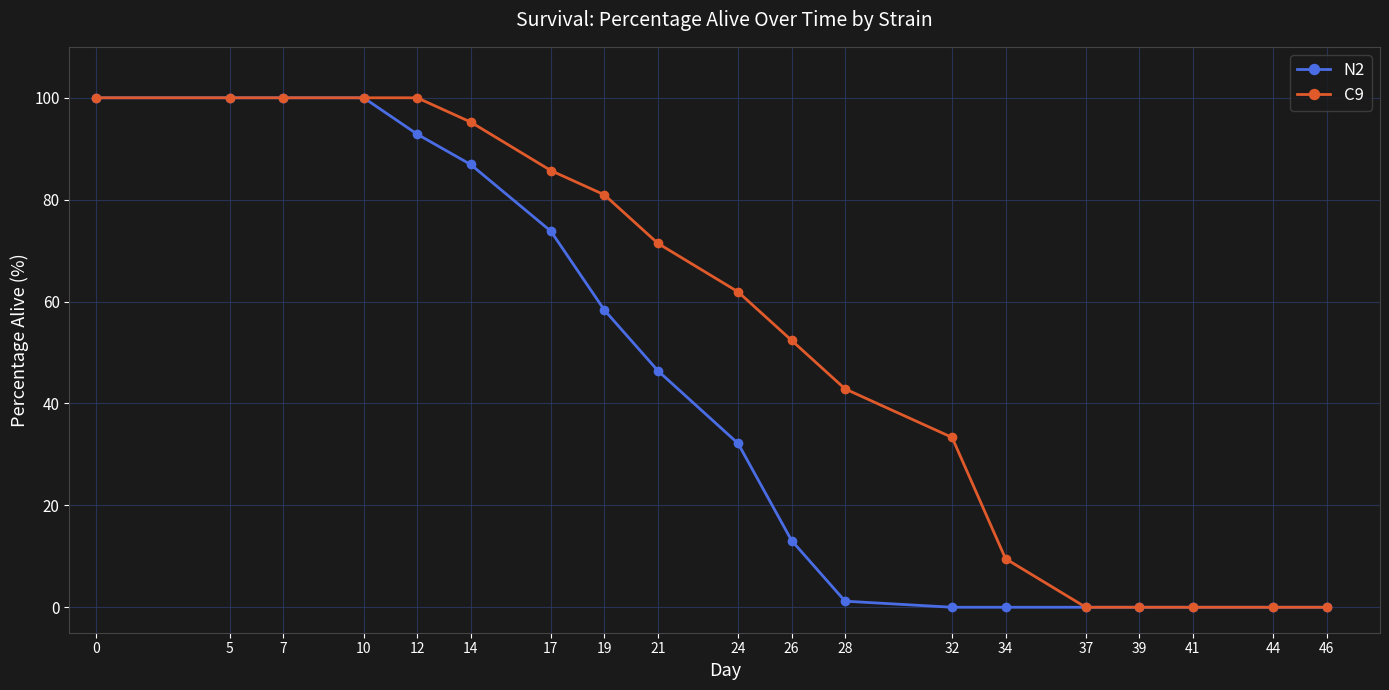

Reading right to left, what are all the values shown in this chart?

N2: 46=0.0	44=0.0	41=0.0	39=0.0	37=0.0	34=0.0	32=0.0	28=1.2	26=13.1	24=32.1	21=46.4	19=58.3	17=73.8	14=86.9	12=92.9	10=100.0	7=100.0	5=100.0	0=100.0
C9: 46=0.0	44=0.0	41=0.0	39=0.0	37=0.0	34=9.5	32=33.3	28=42.9	26=52.4	24=61.9	21=71.4	19=81.0	17=85.7	14=95.2	12=100.0	10=100.0	7=100.0	5=100.0	0=100.0